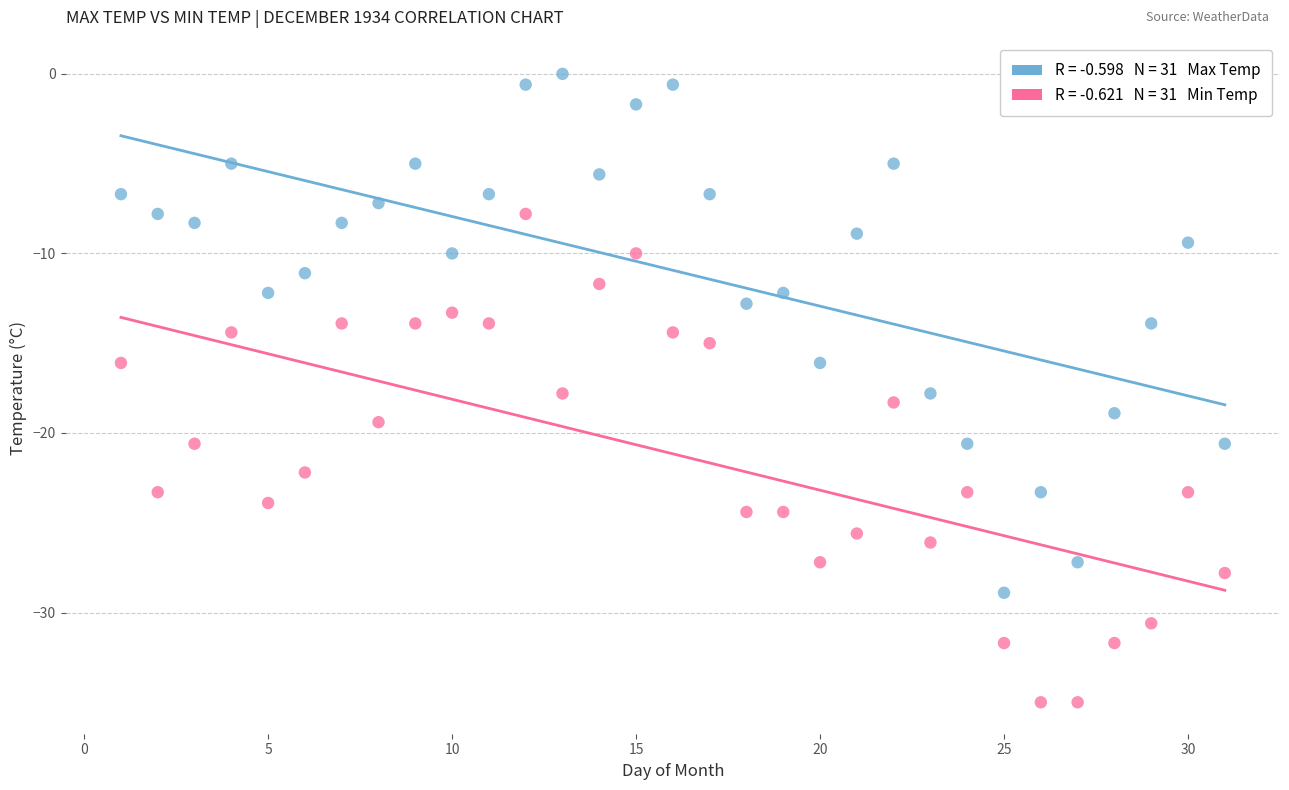

Across all data points, what is the range of X values (max minus min)?

30.0